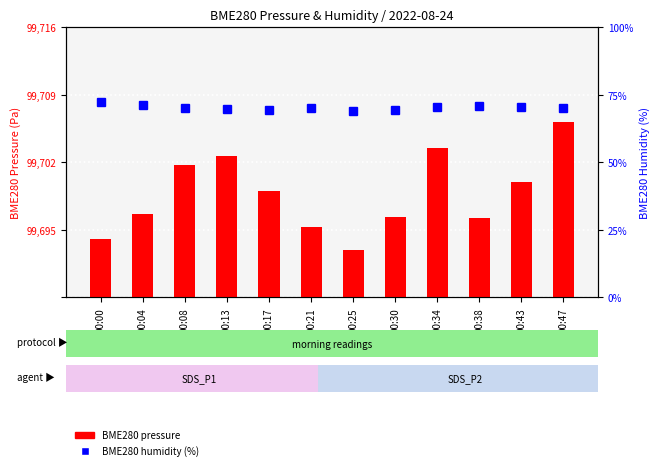

Does the chart contain stacked bars?

No